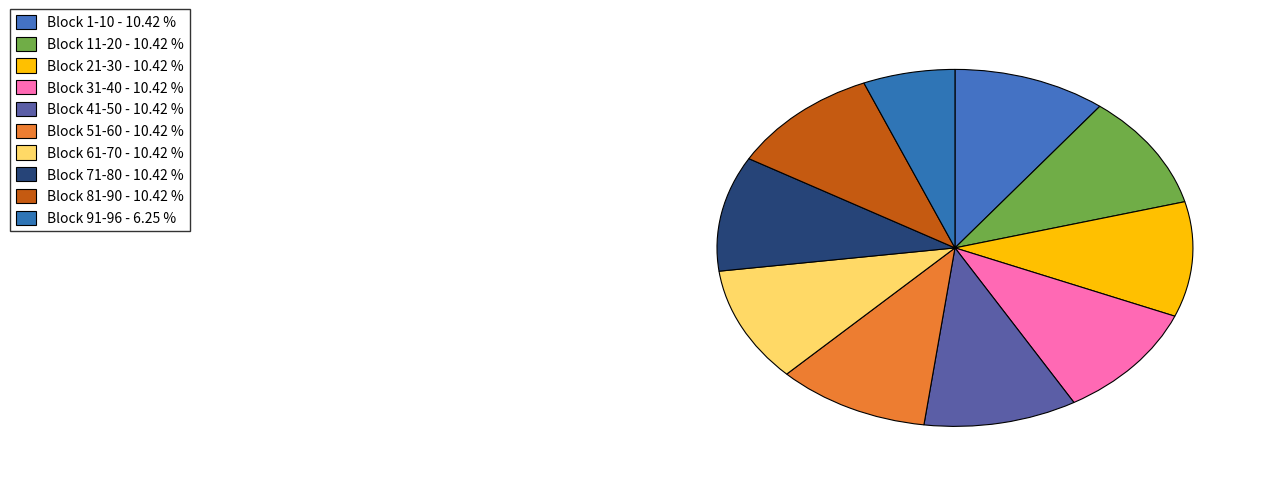

True or false: Block 41-50 accounts for 10% of the total.

True